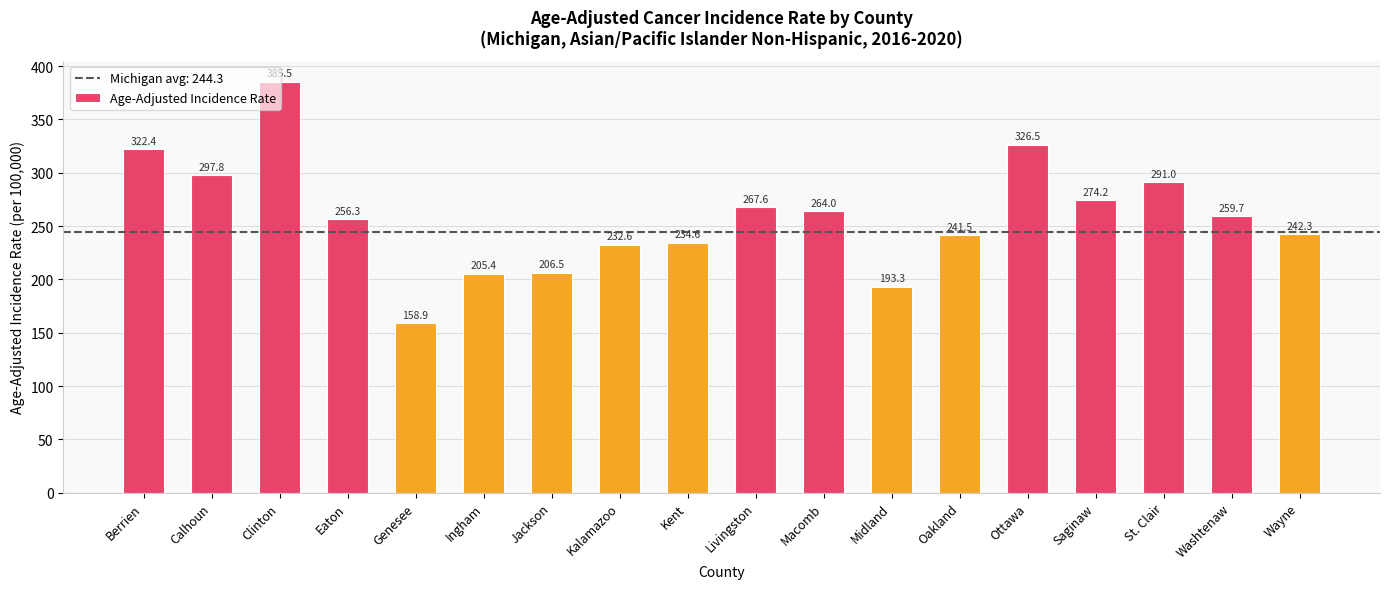

Rank the categories by value from lowest to highest.

Genesee, Midland, Ingham, Jackson, Kalamazoo, Kent, Oakland, Wayne, Eaton, Washtenaw, Macomb, Livingston, Saginaw, St. Clair, Calhoun, Berrien, Ottawa, Clinton